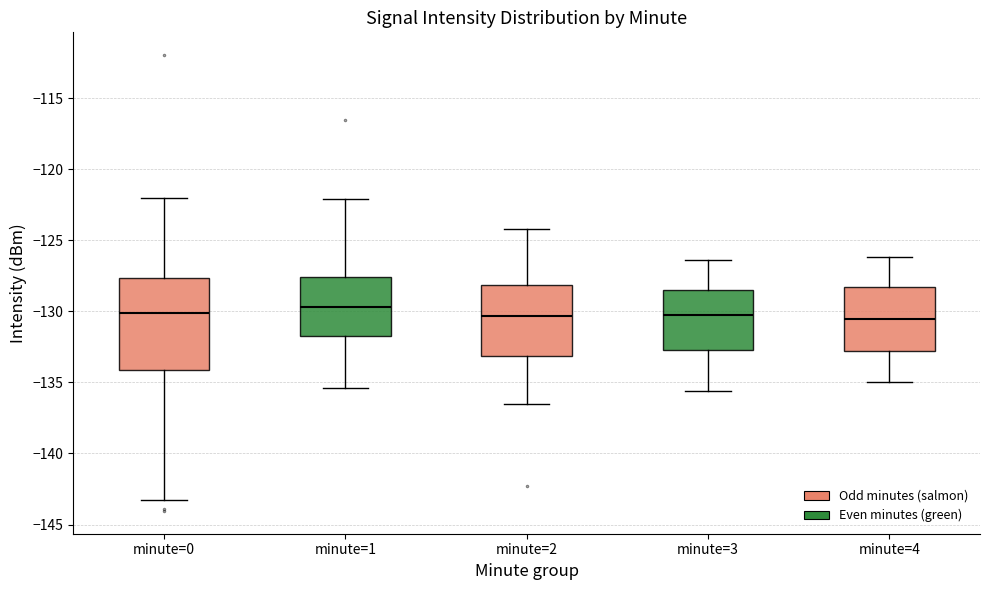

Reading left to right, transcribe this box plot: for each box, give where its median line is, the range the box spans, and where its two whiskers end, as read against the y-axis. The values are not printed on the chart, so give them approximately, as read against the axis.

minute=0: median -130.0, box -134.0 to -127.5, whiskers -143.0 to -122.0
minute=1: median -129.5, box -131.5 to -127.5, whiskers -135.5 to -122.0
minute=2: median -130.5, box -133.0 to -128.0, whiskers -136.5 to -124.0
minute=3: median -130.0, box -132.5 to -128.5, whiskers -135.5 to -126.5
minute=4: median -130.5, box -133.0 to -128.5, whiskers -135.0 to -126.0